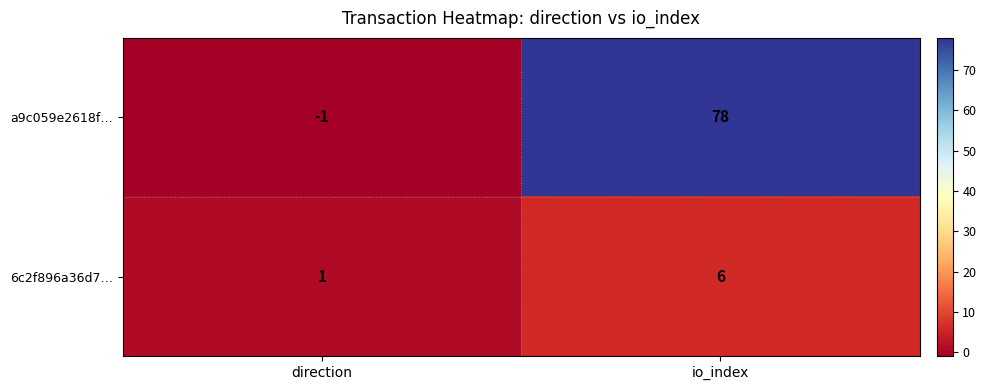

List the series in order of their peak value, highest first.

a9c059e2618f…, 6c2f896a36d7…